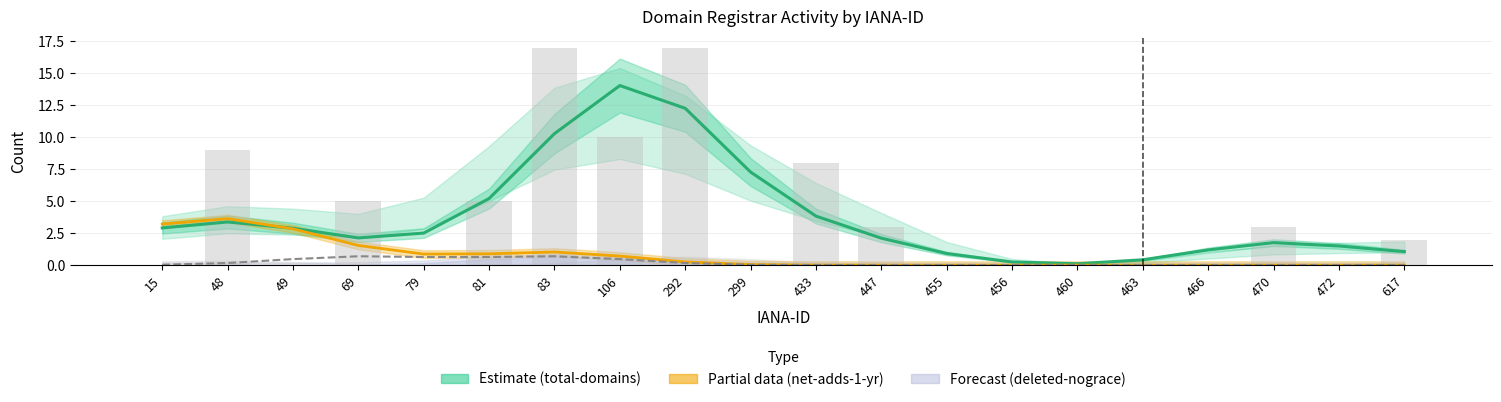

Count the number of categories in the chart.

20